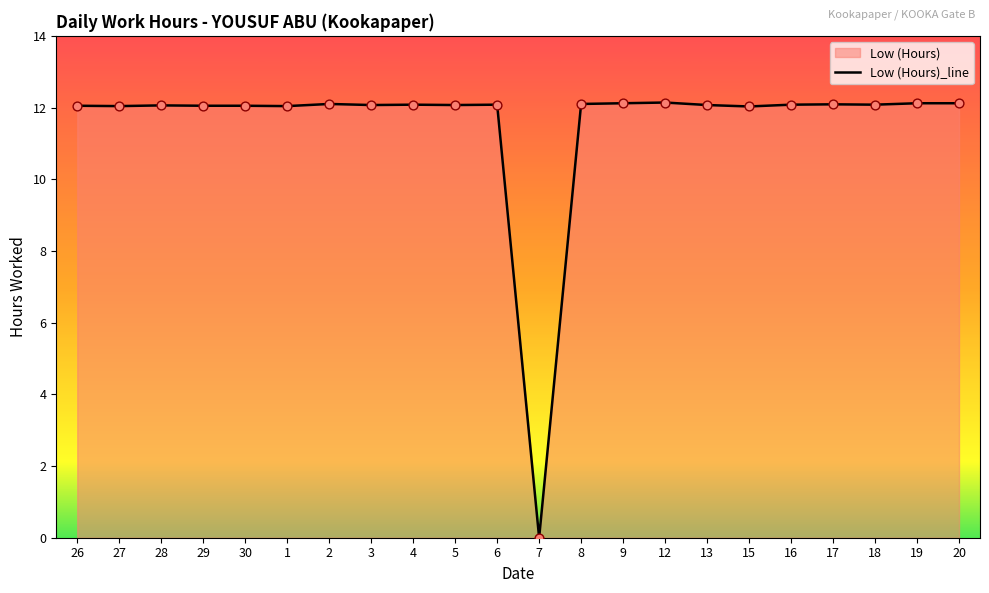

Between 20 and 1, which is larger?

20